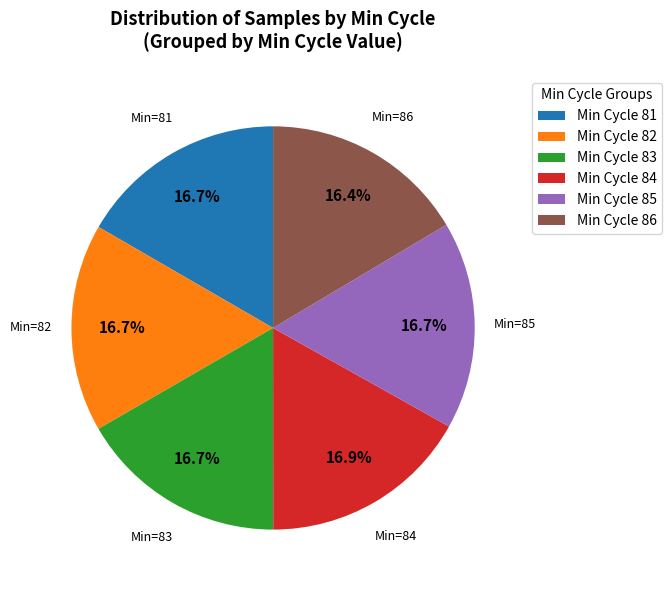

Is there a majority slice in this chart?

No